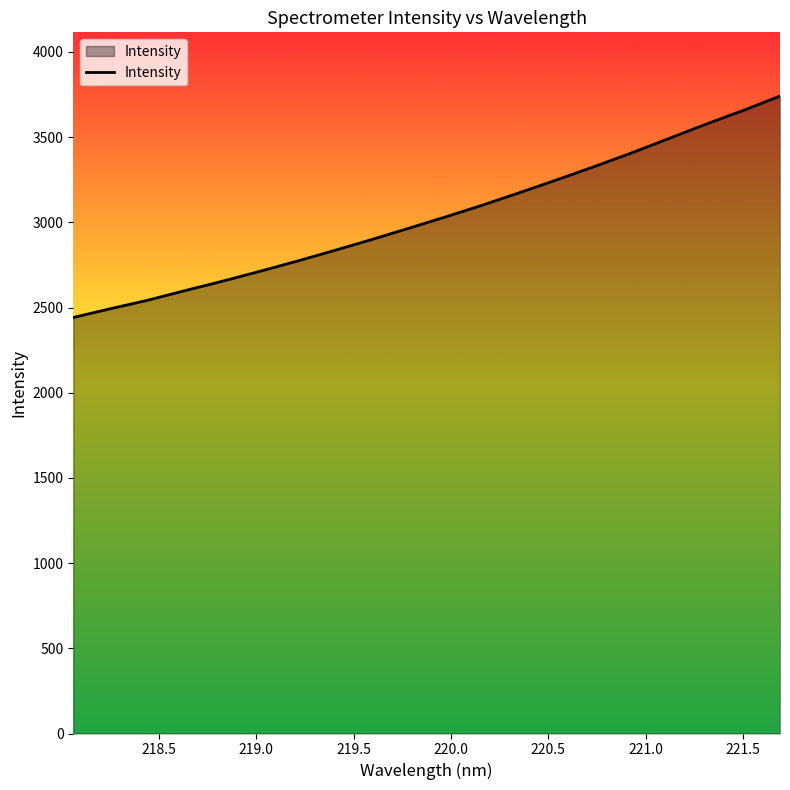

What is the smallest value displayed?

2441.8